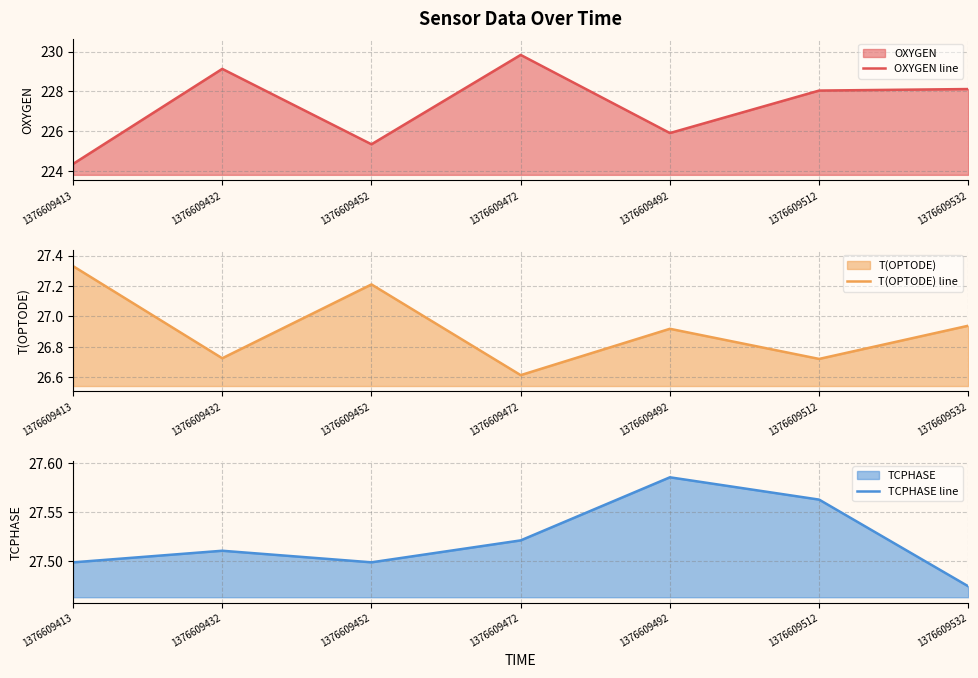

Which series has the largest range (max minus min)?

OXYGEN line